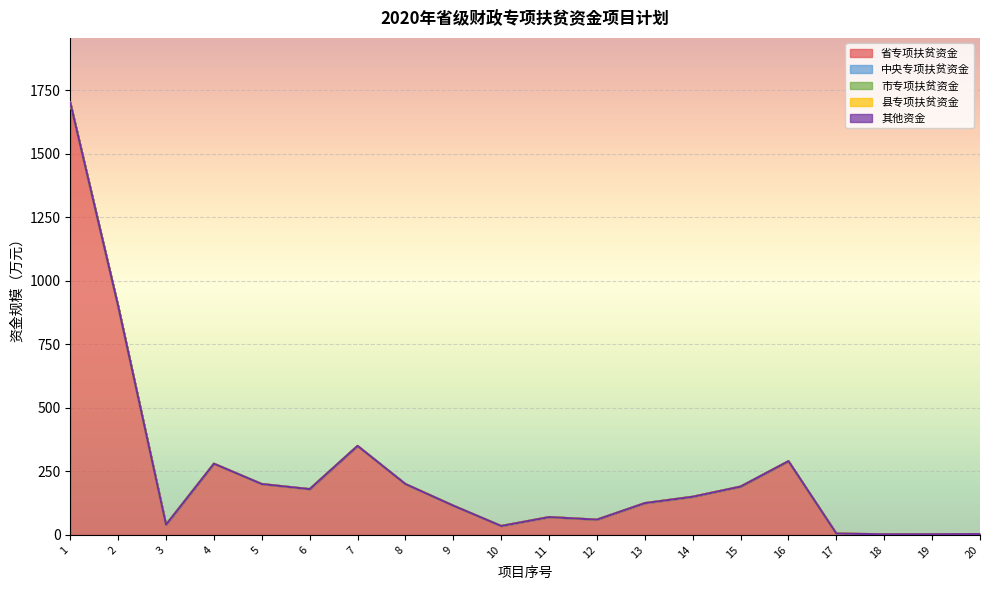

True or false: 其他资金 and 中央专项扶贫资金 cross at least once.

False